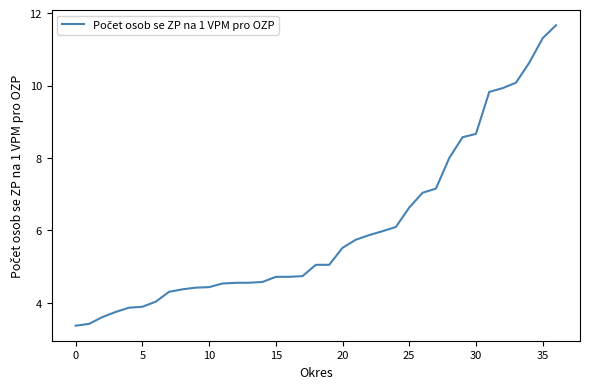

What is the maximum value shown in the chart?

11.7